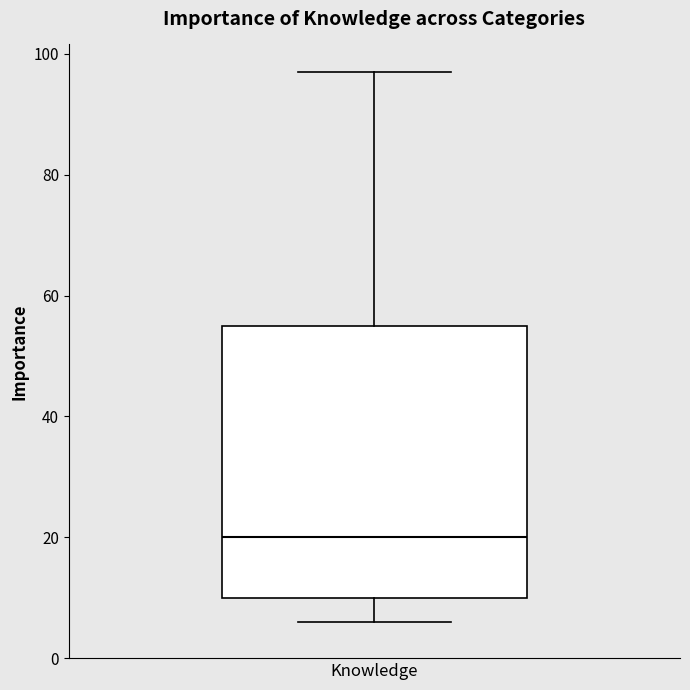

Transcribe this box plot: give where the median line is, the range the box spans, and where the two whiskers end, as read against the y-axis. The values are not printed on the chart, so give them approximately, as read against the axis.

median 20, box 10 to 56, whiskers 6 to 98